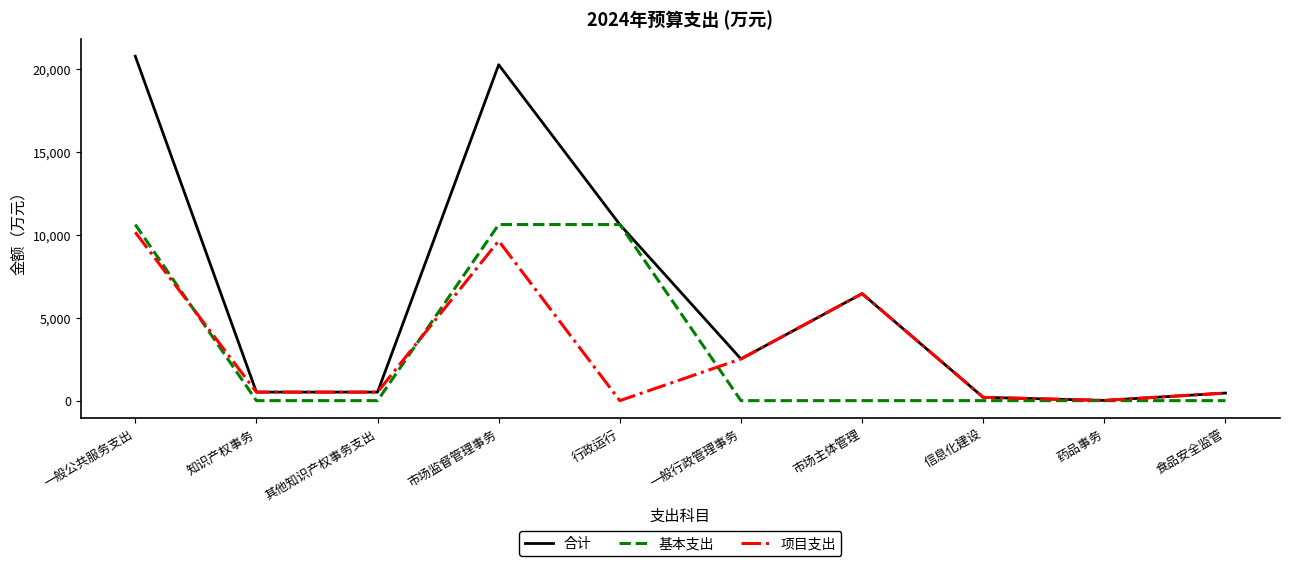

What is the total value across all series at 其他知识产权事务支出?

1030.0